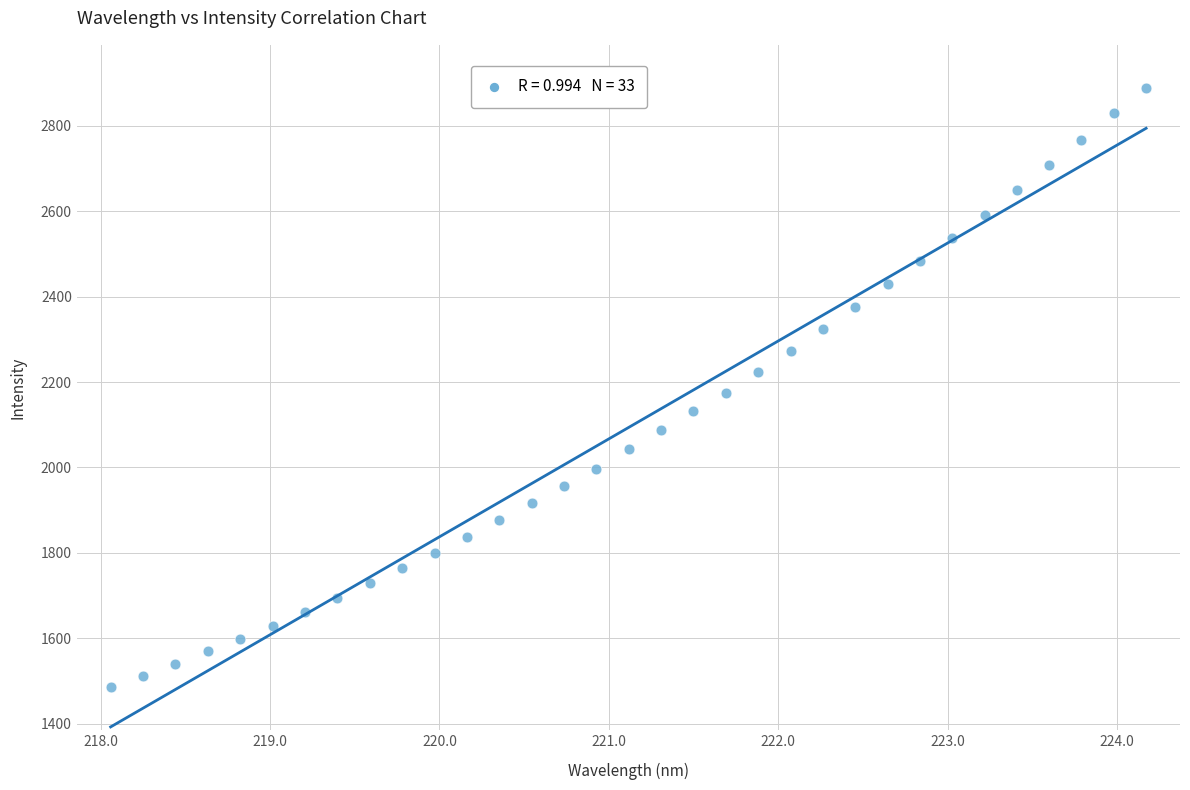

What is the range of X values (max minus min)?

6.1